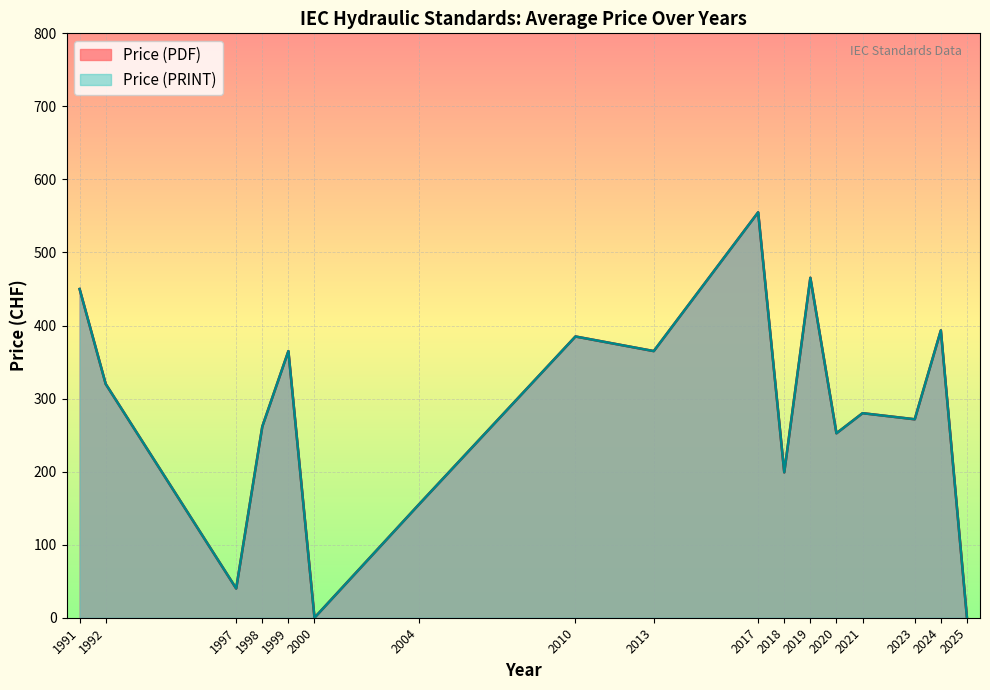

Between 2018 and 2019, which series saw the biggest shift?

Price (PDF)